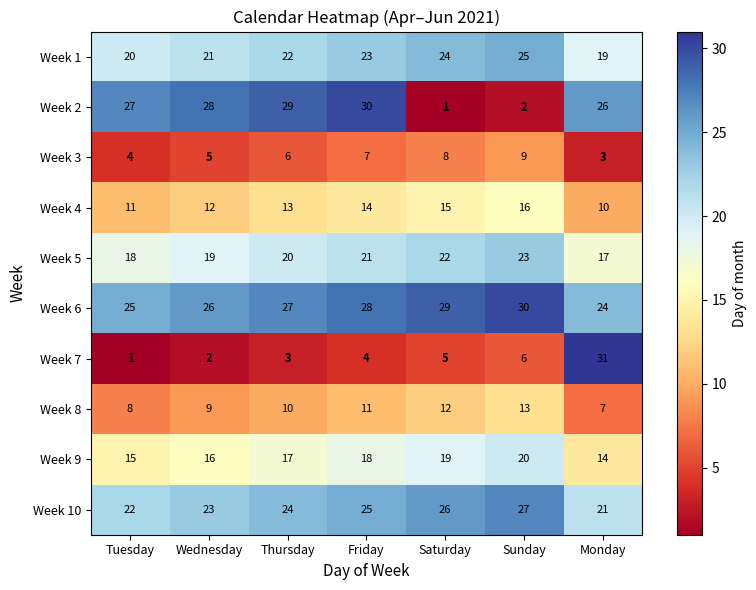

Between Tuesday and Saturday, which series saw the biggest shift?

Week 2